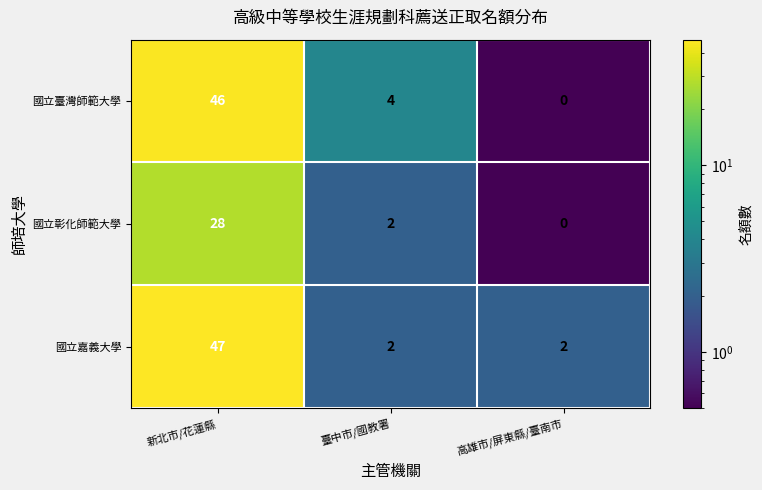

How many values in the 國立彰化師範大學 series are below 2?

1